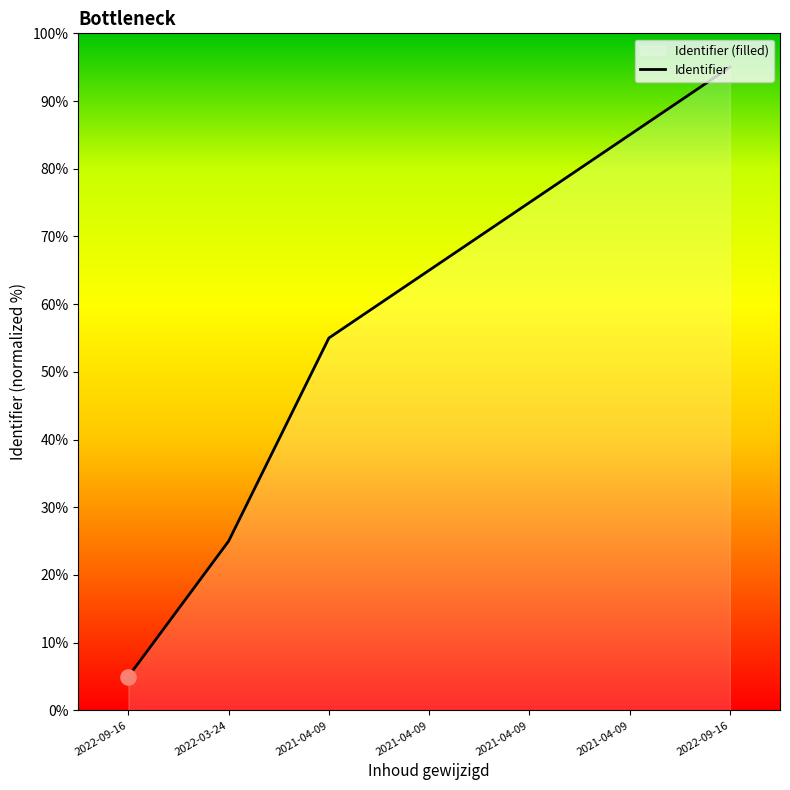

What is the change in value from 2022-03-24 to 2021-04-09?

+40